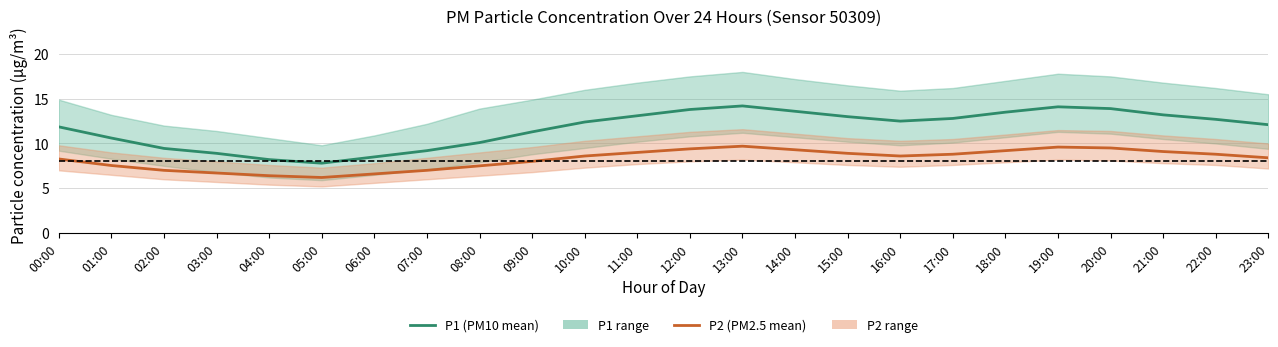

At 16:00, list the series in order from largest to smallest.

P1 (PM10 mean), P2 (PM2.5 mean)